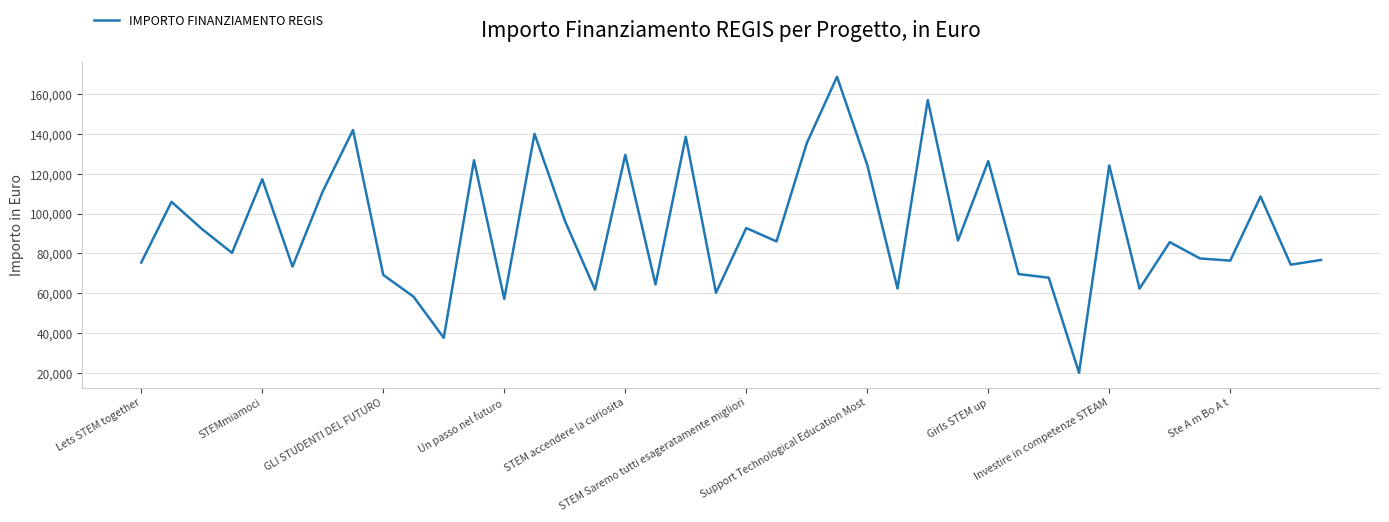

What is the difference between the maximum and minimum values?

148725.9